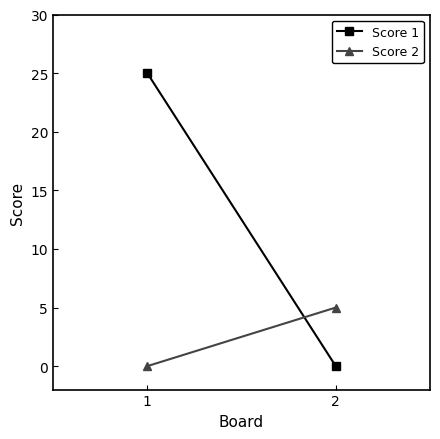

True or false: Score 2 has a value of 5 at 2.

True